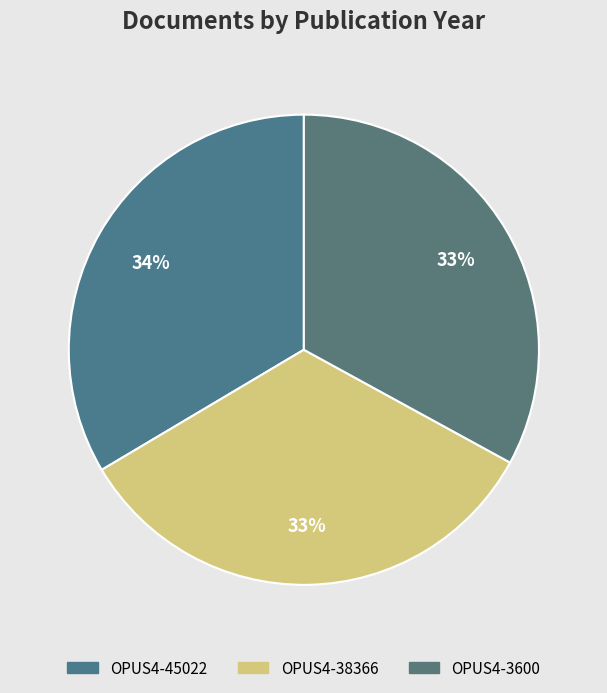

The OPUS4-45022 slice represents 47% of the pie. True or false?

False